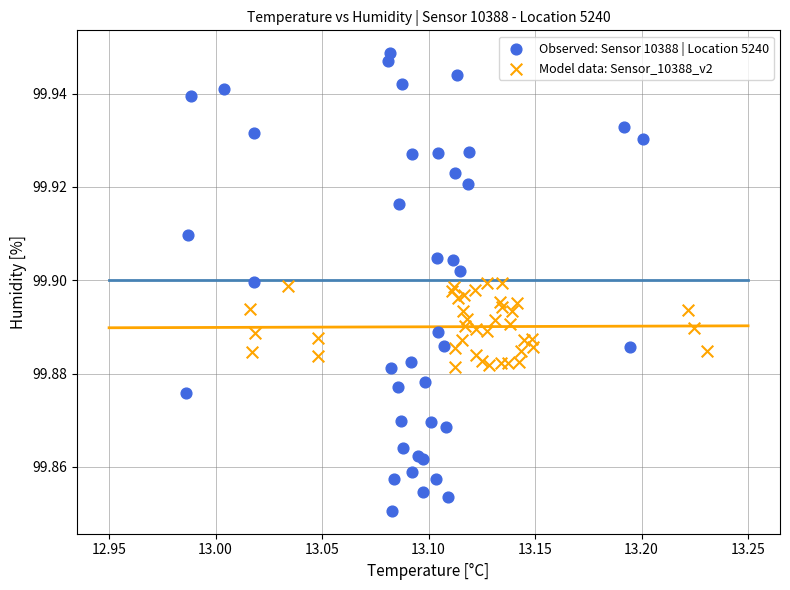

Which series contains the highest Y value?

Observed: Sensor 10388 | Location 5240